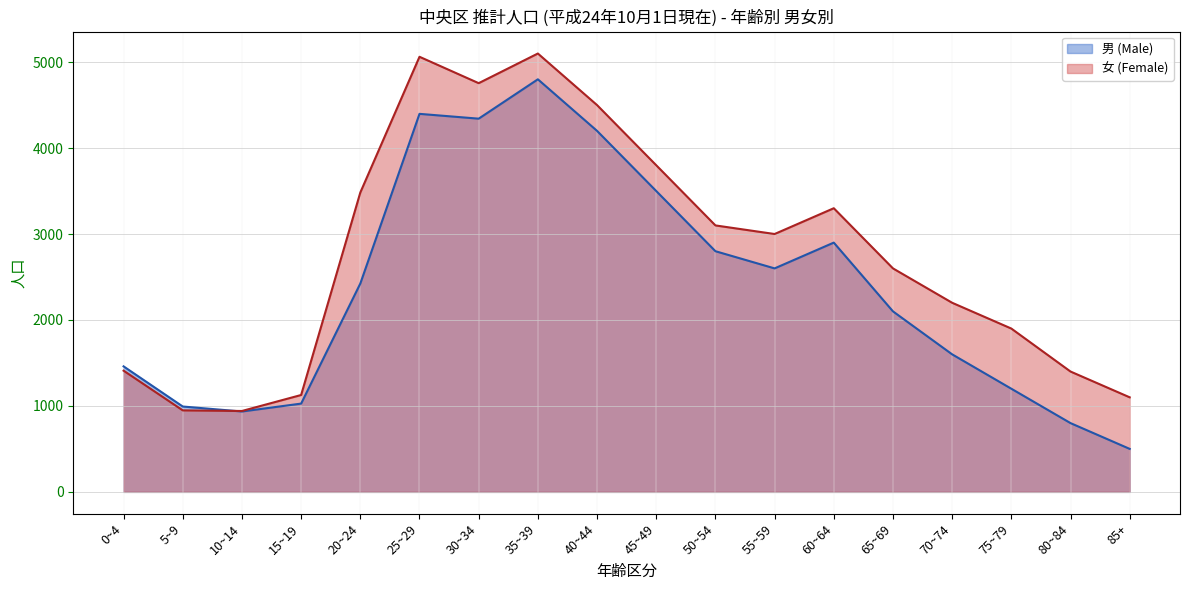

What is the sum of all 男 (Male) values?

42579